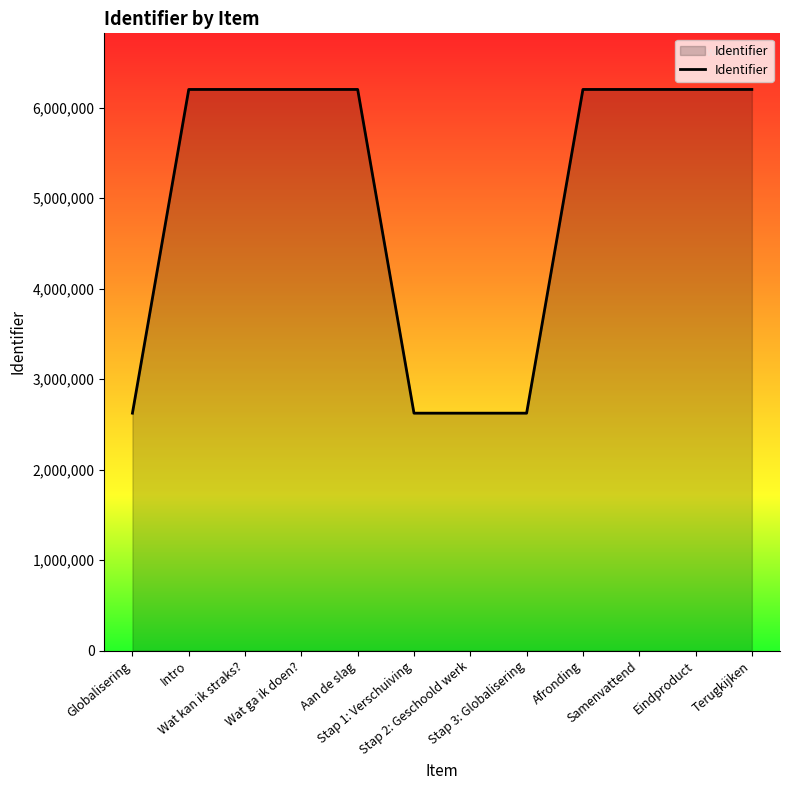

What is the difference between the maximum and minimum values?

3576905